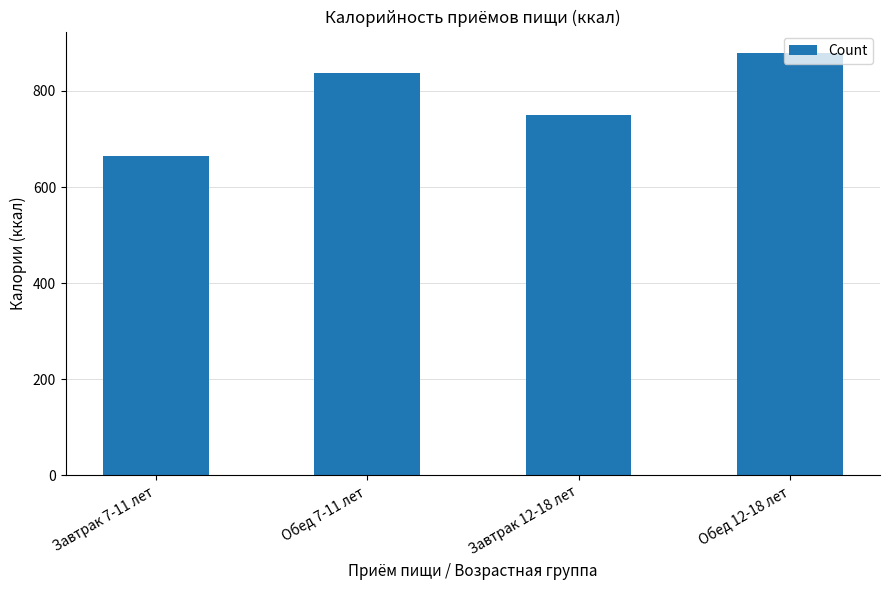

Which has a higher value, Обед 7-11 лет or Обед 12-18 лет?

Обед 12-18 лет